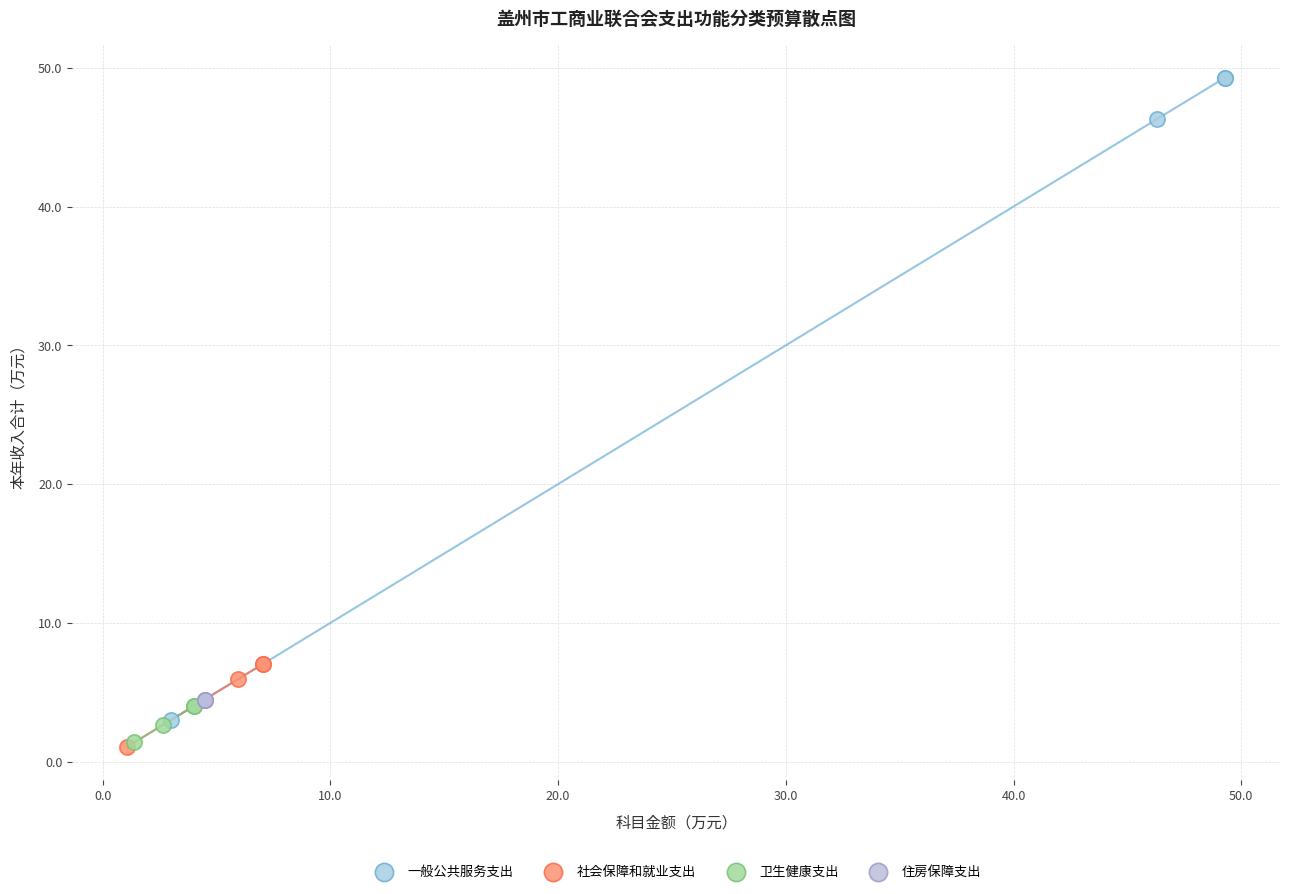

Which series reaches the maximum Y coordinate?

一般公共服务支出